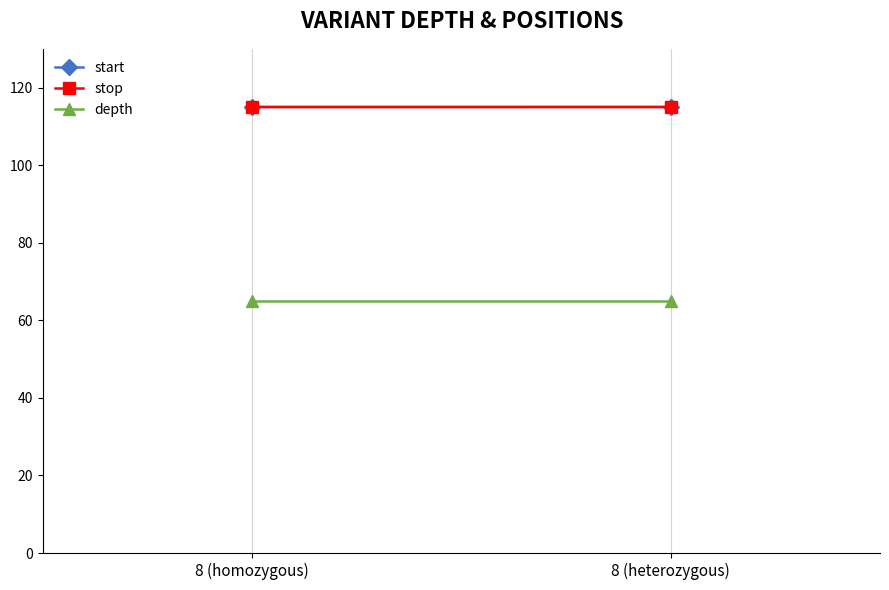

Which category has the highest value in the stop series?

8 (heterozygous)